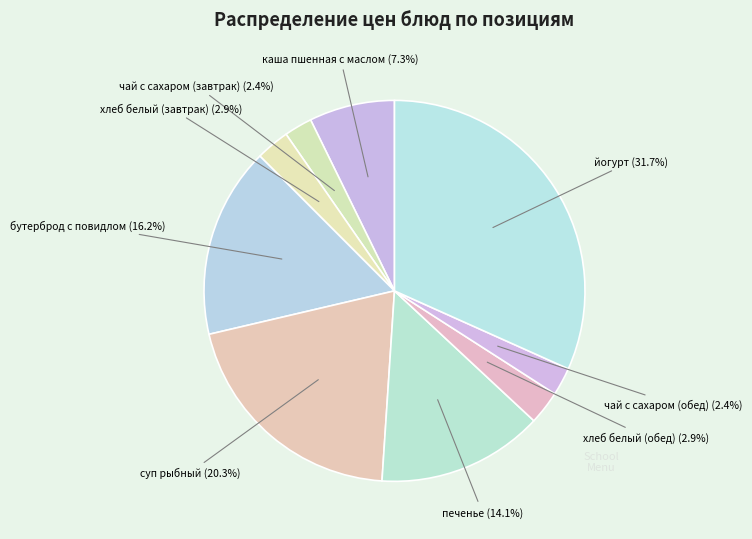

Count the number of slices in the pie.

9